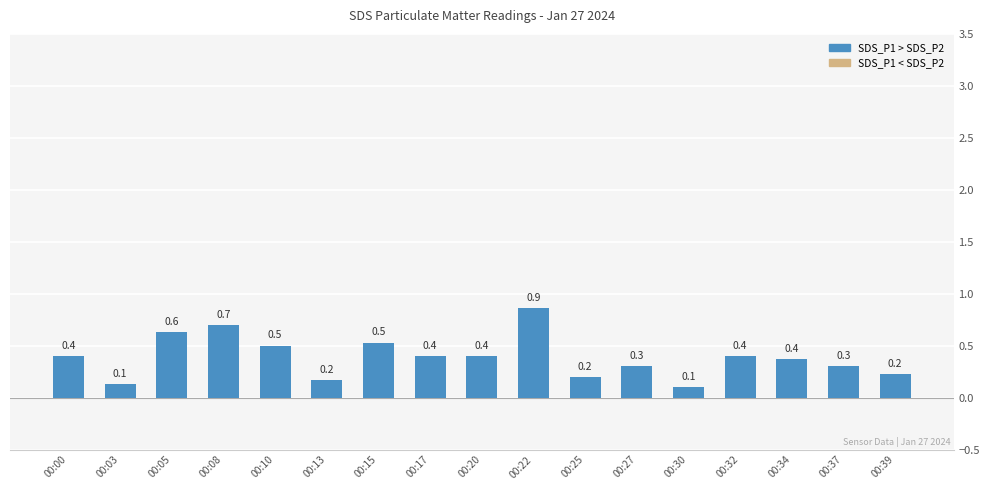

Which label corresponds to the largest value in the chart?

00:22